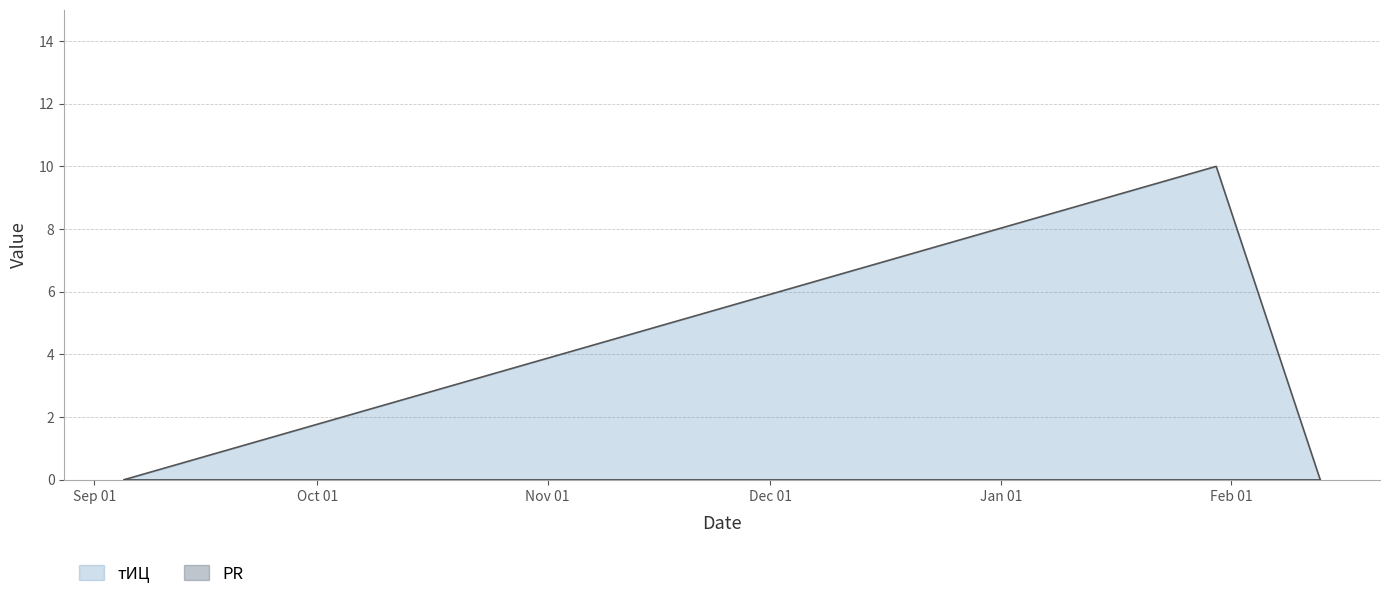

The value at 2014-01-30 is 10. True or false?

True